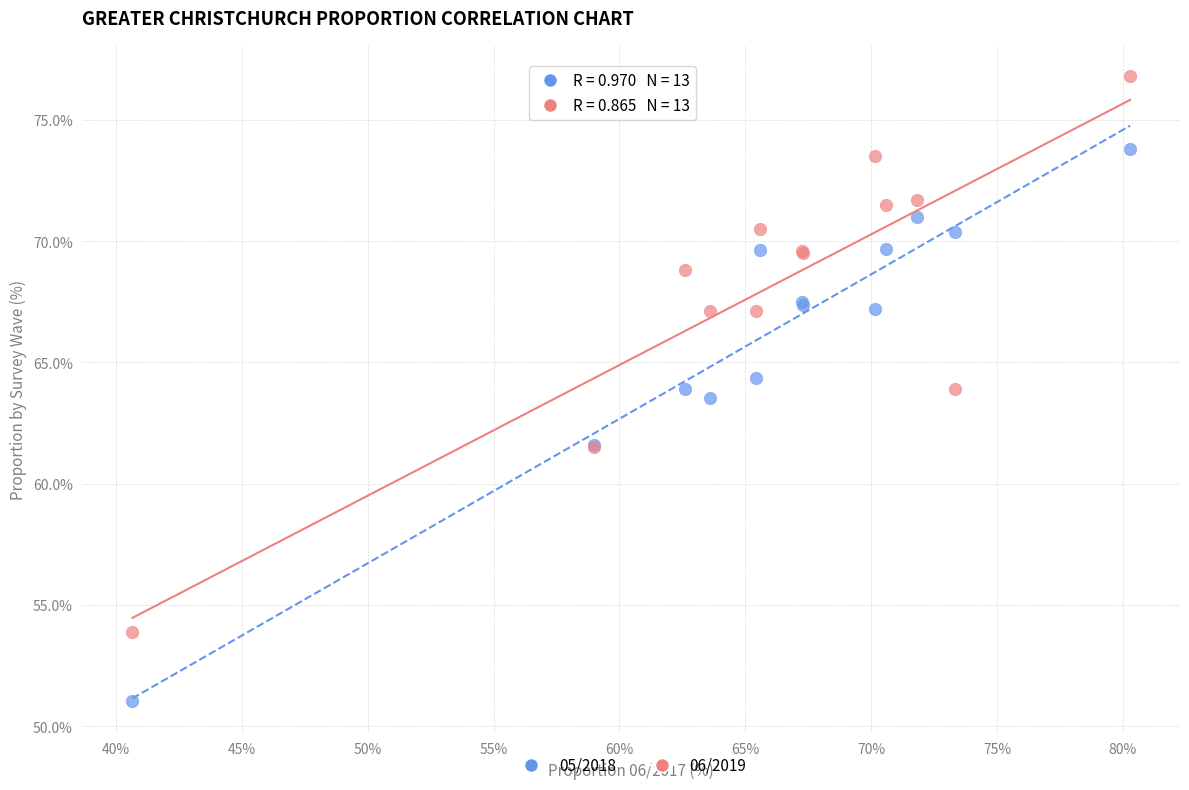

In the 06/2019 series, what Y value is closest to 65?

63.9